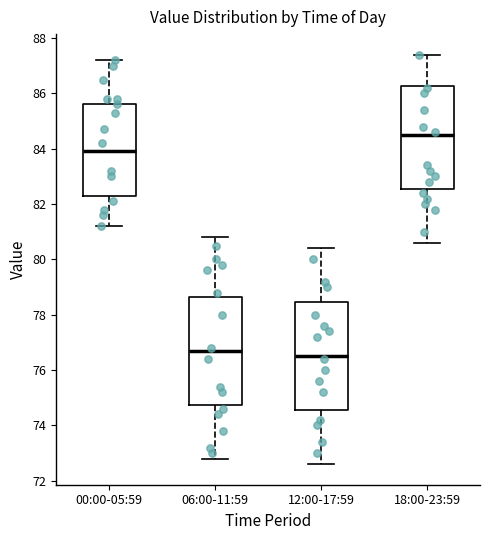

Where does the lower whisker of the box for 18:00-23:59 end on the y-axis? The values are not printed on the chart, so give them approximately, as read against the axis.

80.6